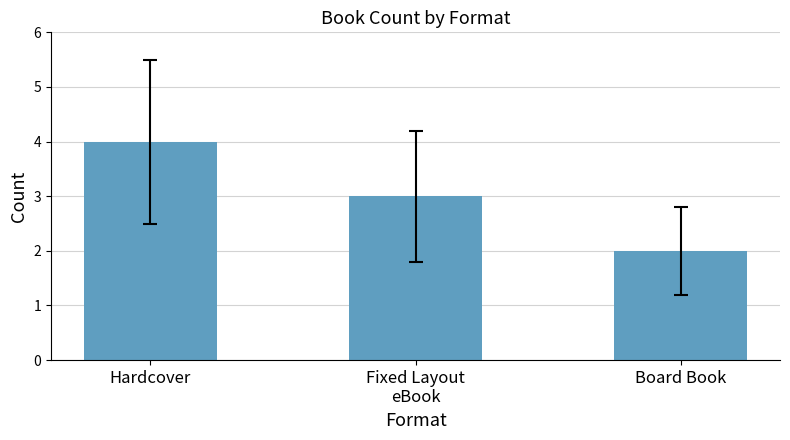

Is it true that the value at Hardcover is 6?

False